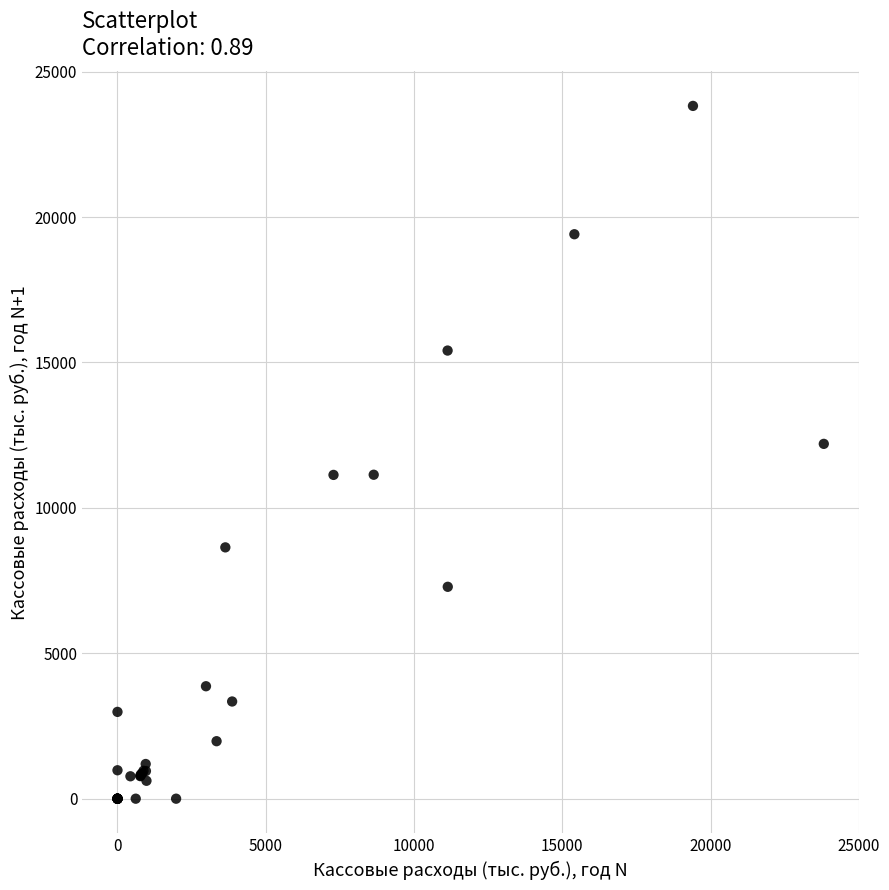

What Y value in the scatter plot is closest to 11910?

12200.1